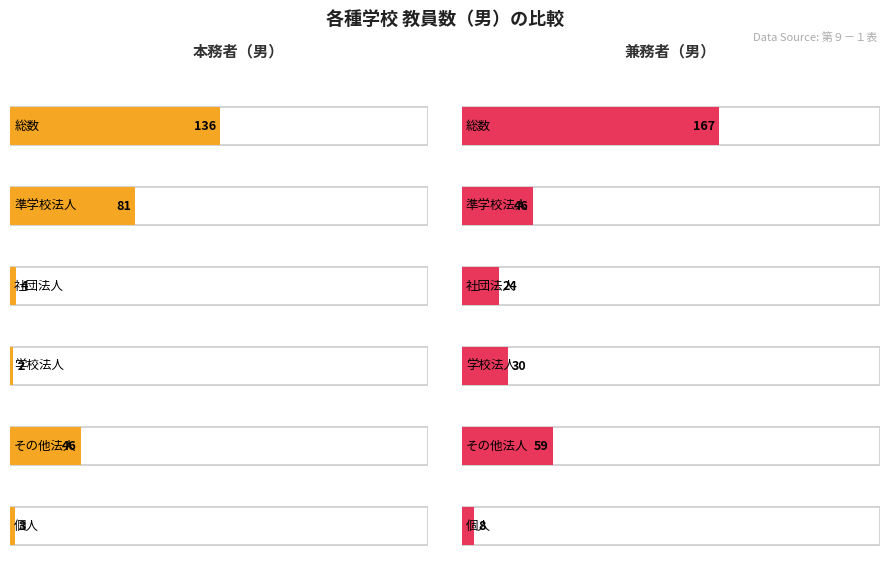

What is the total value across all series at その他法人?

105